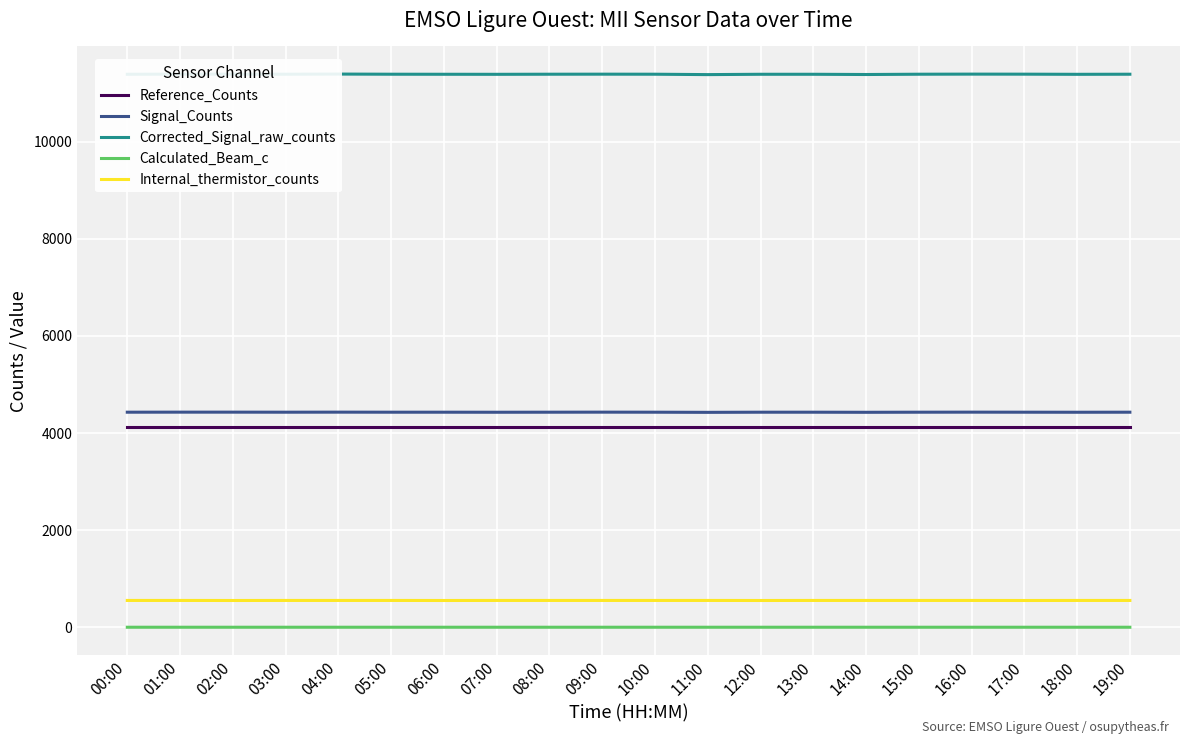

How many lines are shown in the chart?

5